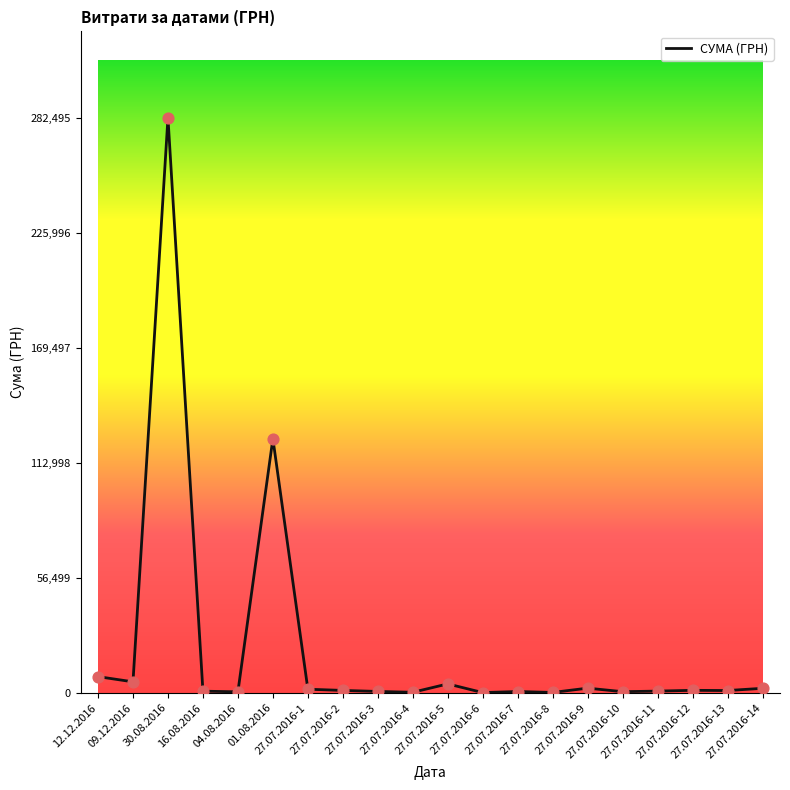

What is the change in value from 27.07.2016-7 to 27.07.2016-11?

+202.0